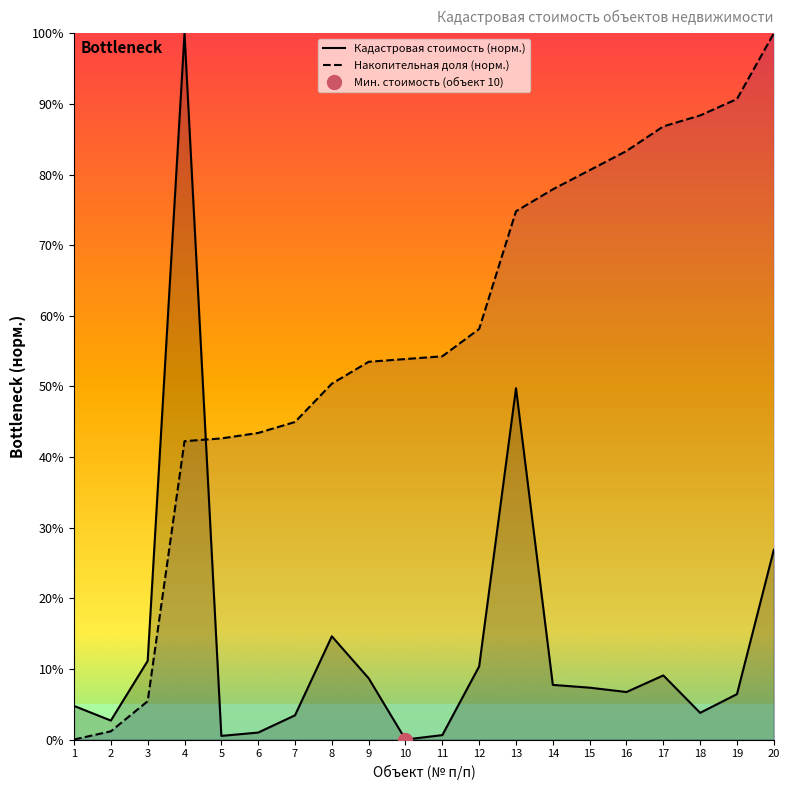

The Накопительная доля (норм.) series shows 74.8 at 13. True or false?

True